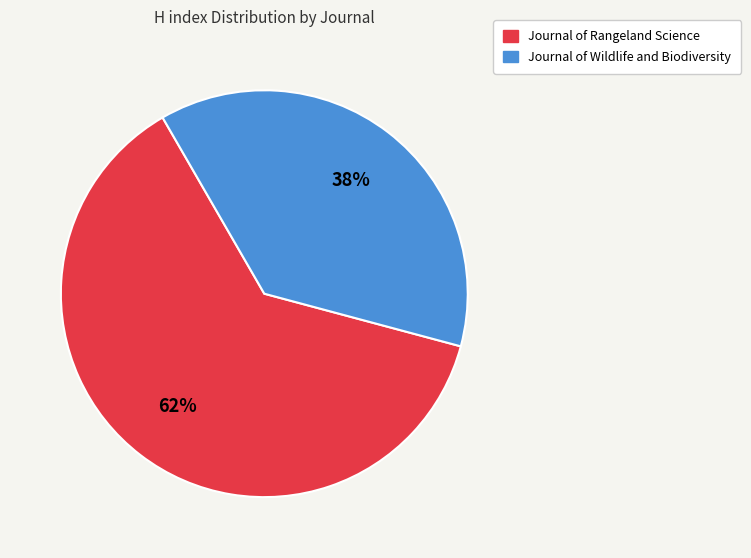

True or false: Journal of Rangeland Science accounts for 76% of the total.

False